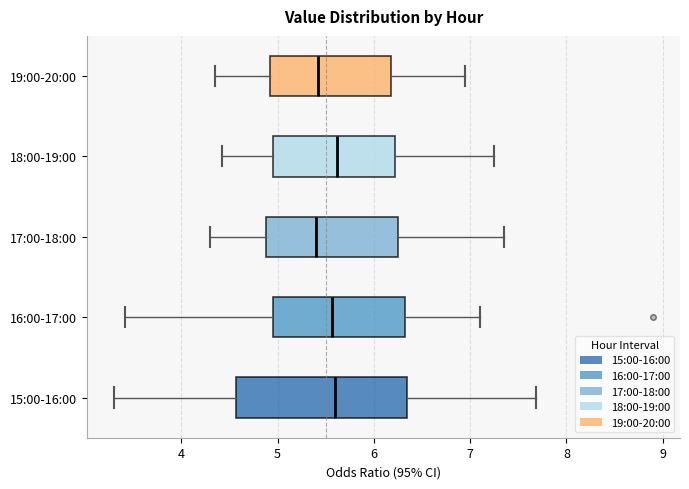

Reading bottom to top, transcribe this box plot: for each box, give where its median line is, the range the box spans, and where its two whiskers end, as read against the x-axis. The values are not printed on the chart, so give them approximately, as read against the axis.

15:00-16:00: median 5.6, box 4.6 to 6.4, whiskers 3.3 to 7.7
16:00-17:00: median 5.6, box 5.0 to 6.3, whiskers 3.4 to 7.1
17:00-18:00: median 5.4, box 4.9 to 6.3, whiskers 4.3 to 7.4
18:00-19:00: median 5.6, box 5.0 to 6.2, whiskers 4.4 to 7.3
19:00-20:00: median 5.4, box 4.9 to 6.2, whiskers 4.4 to 7.0